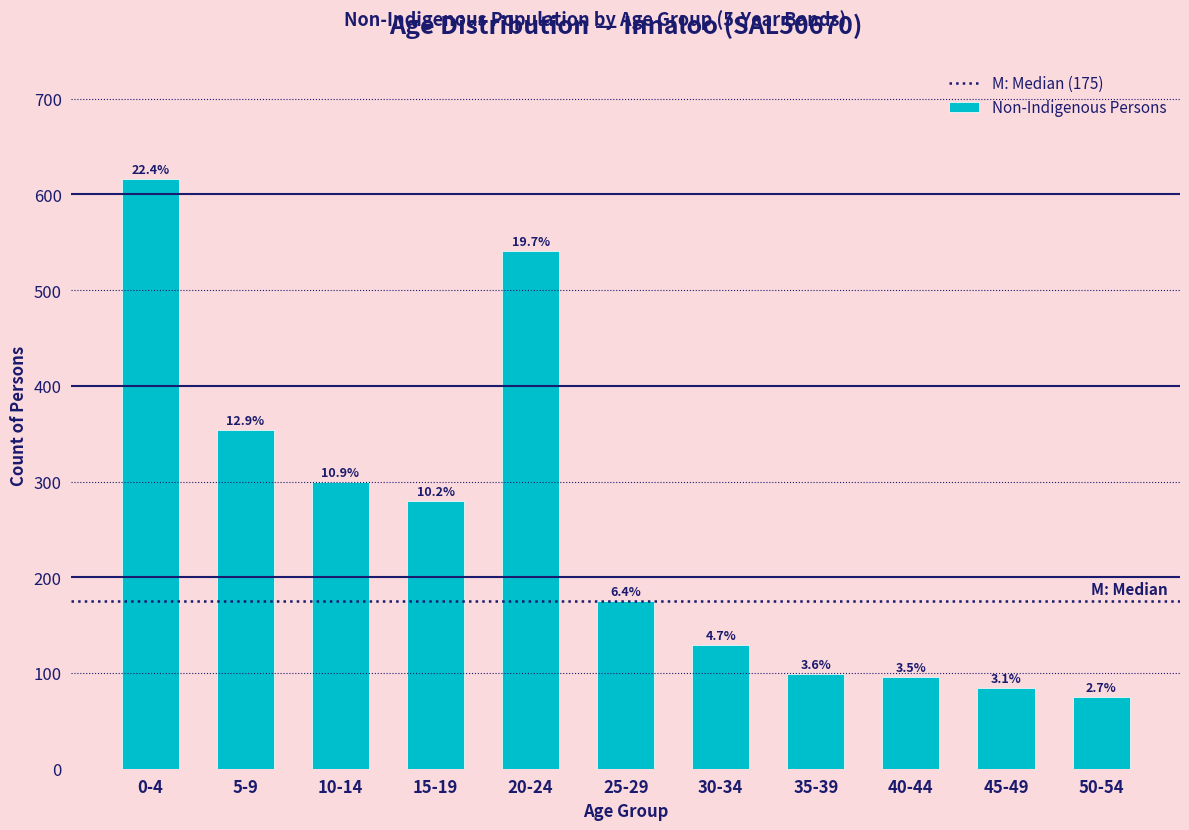

Are the bars horizontal?

No